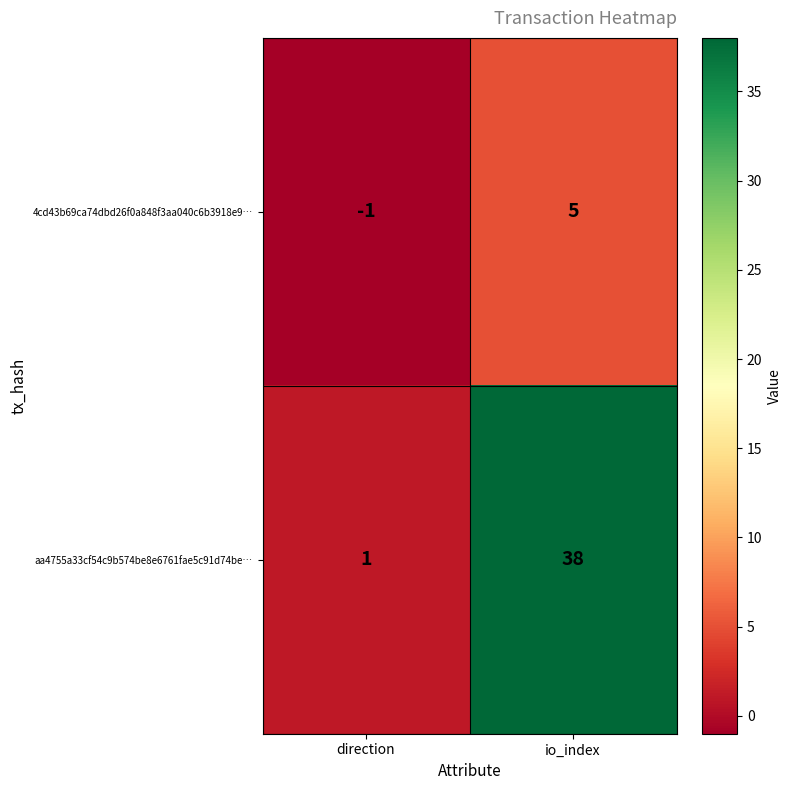

What is the maximum value shown in the chart?

38